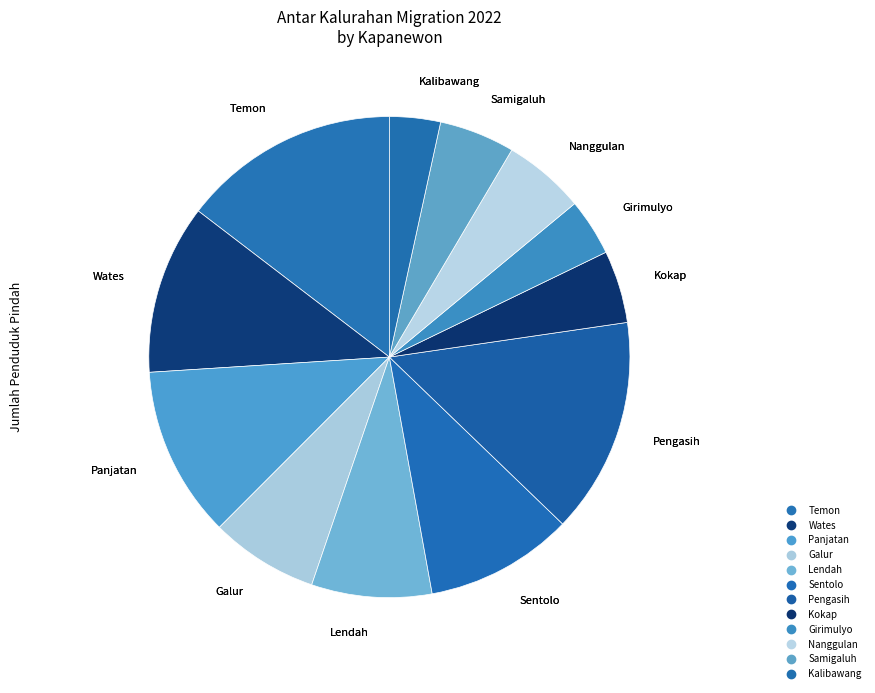

Rank the categories by value from highest to lowest.

Temon, Pengasih, Panjatan, Wates, Sentolo, Lendah, Galur, Nanggulan, Samigaluh, Kokap, Girimulyo, Kalibawang